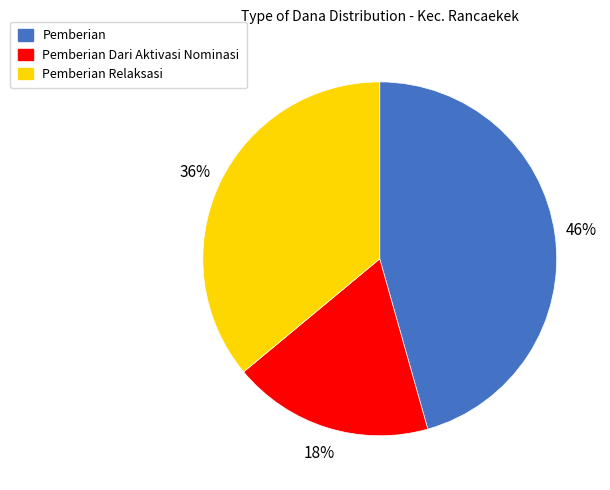

To the nearest percent, what is the average slice percentage?

33%